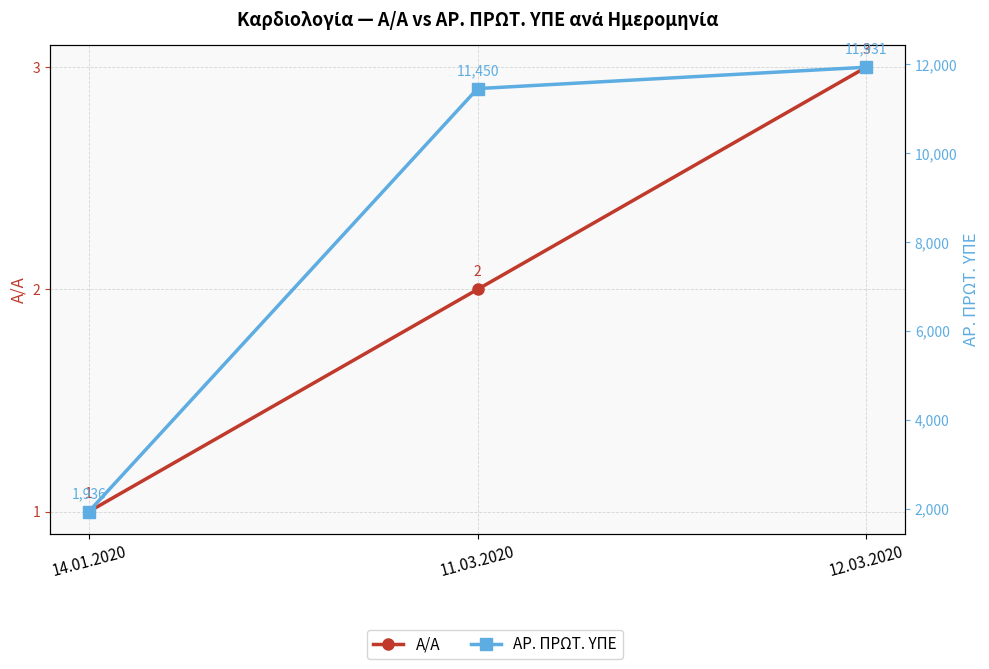

What is the lowest value of the Α/Α series?

1